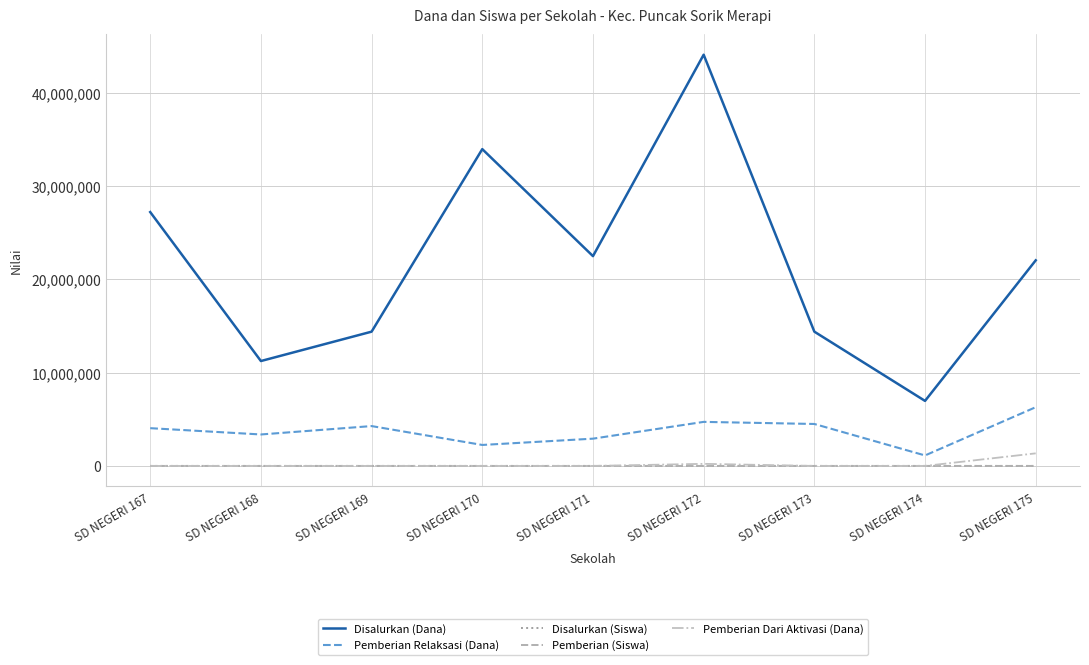

True or false: Disalurkan (Dana) and Pemberian Dari Aktivasi (Dana) cross at least once.

False